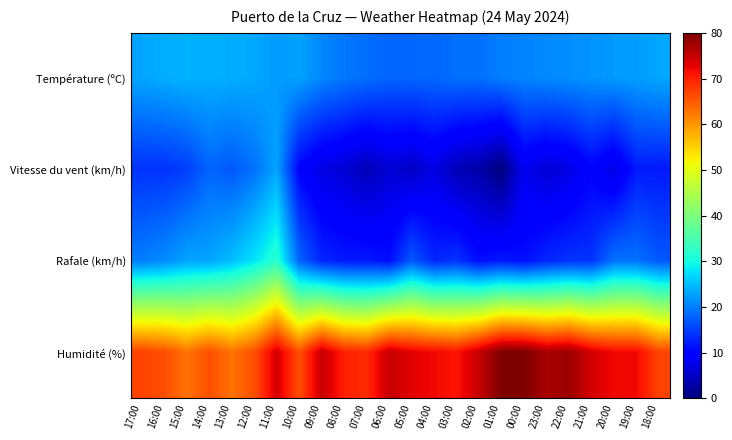

Rank the series at 04:00 from lowest to highest value.

Vitesse du vent (km/h), Rafale (km/h), Température (ºC), Humidité (%)